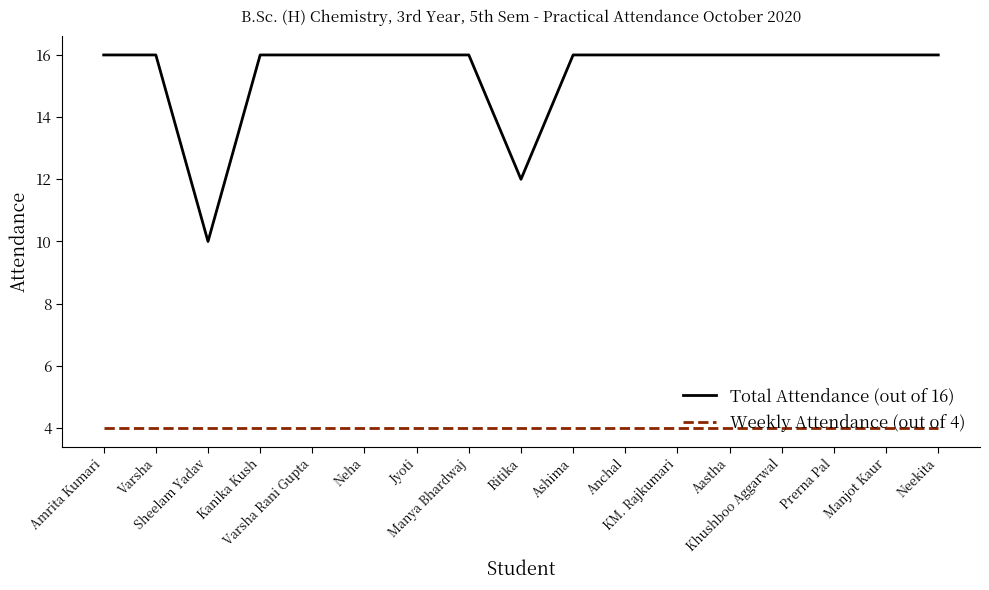

Which series has the widest spread of values?

Total Attendance (out of 16)